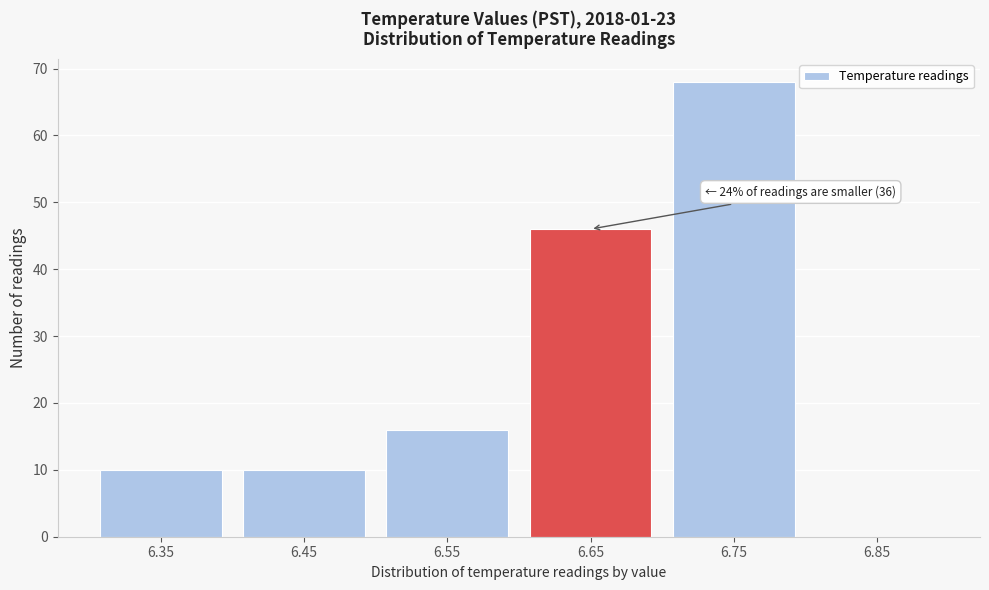

Reading right to left, list all the values displayed in this chart.

6.85=0	6.75=68	6.65=46	6.55=16	6.45=10	6.35=10